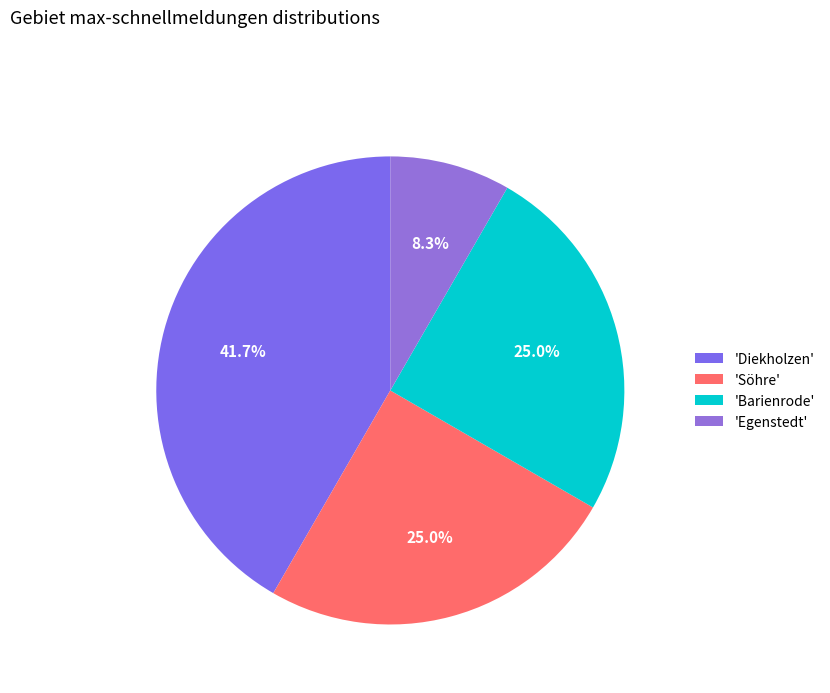

What is the largest slice in the pie chart?

'Diekholzen'